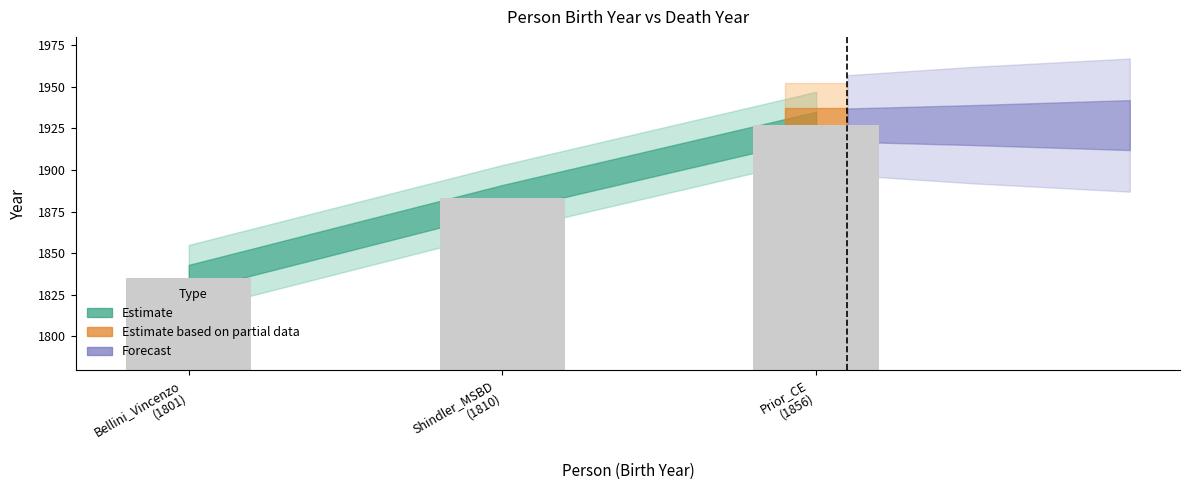

Which category has the highest value across all series?

Prior_CE
(1856)